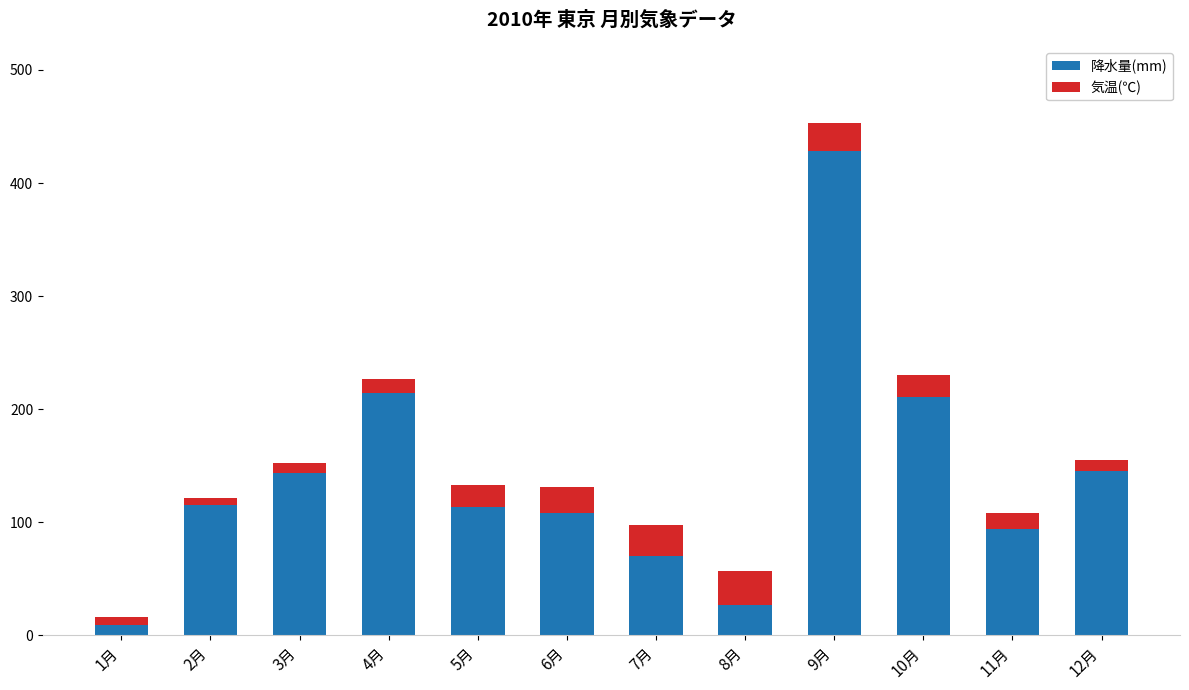

Count the number of categories in the chart.

12